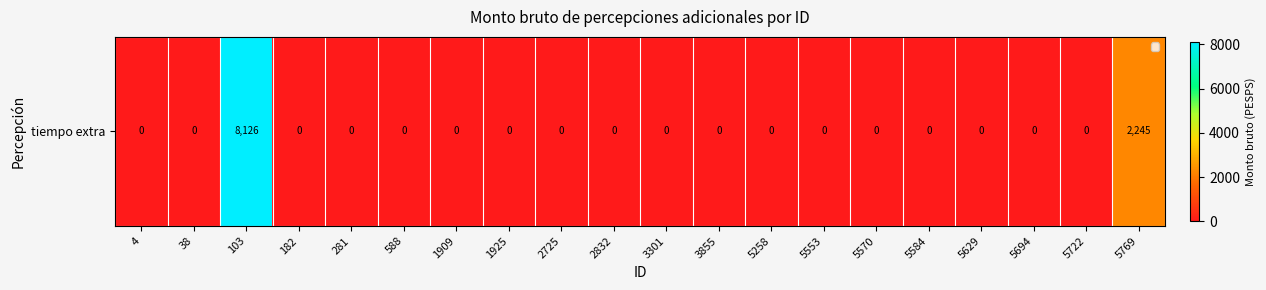

Rank the categories by value from lowest to highest.

4, 38, 182, 281, 588, 1909, 1925, 2725, 2832, 3301, 3855, 5258, 5553, 5570, 5584, 5629, 5694, 5722, 5769, 103